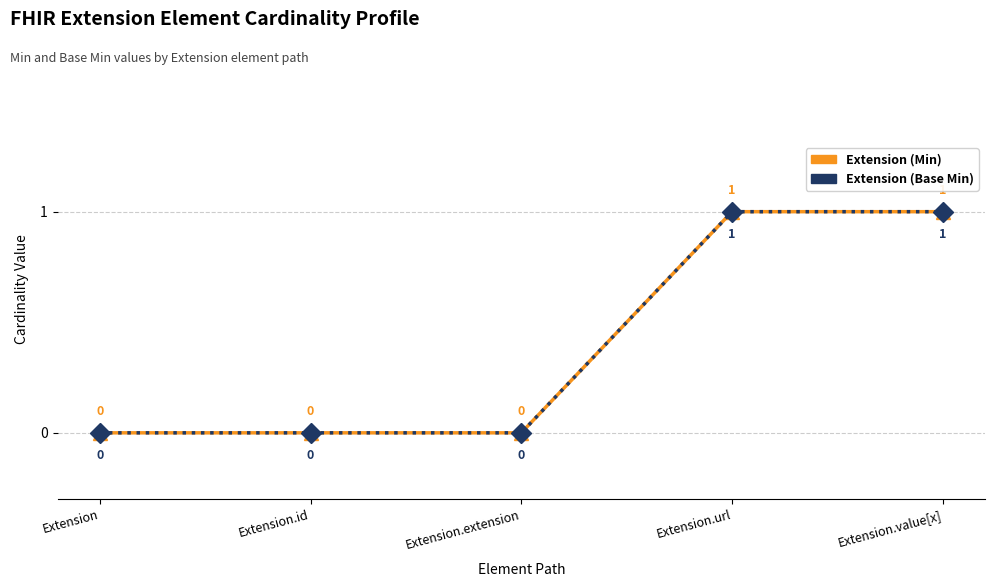

Reading right to left, what are all the values shown in this chart?

Extension (Min): Extension.value[x]=1	Extension.url=1	Extension.extension=0	Extension.id=0	Extension=0
Extension (Base Min): Extension.value[x]=1	Extension.url=1	Extension.extension=0	Extension.id=0	Extension=0